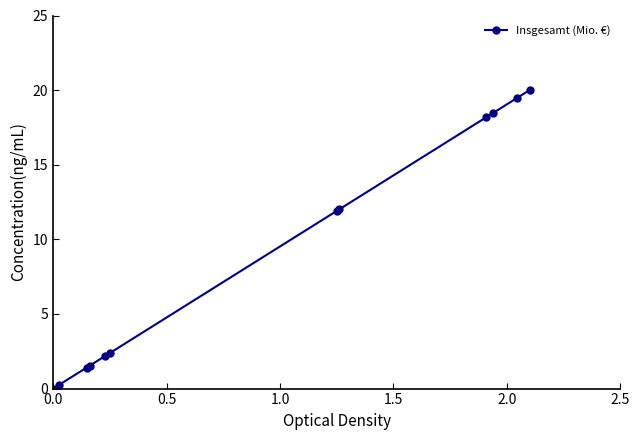

What is the maximum value shown in the chart?

20.0